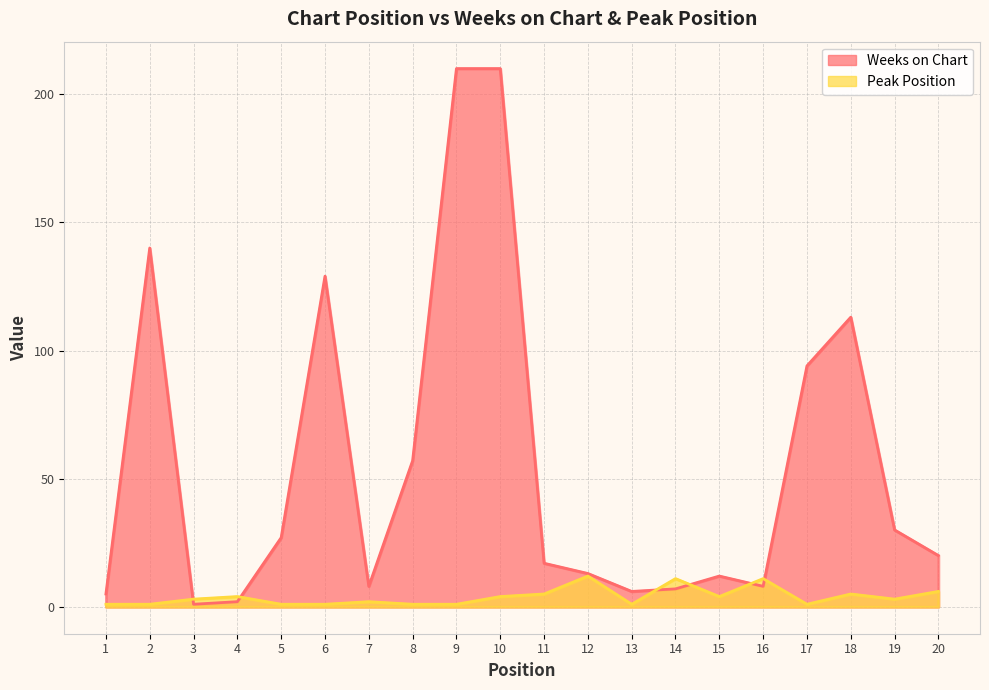

Is it true that Weeks on Chart equals 42 at 19?

False